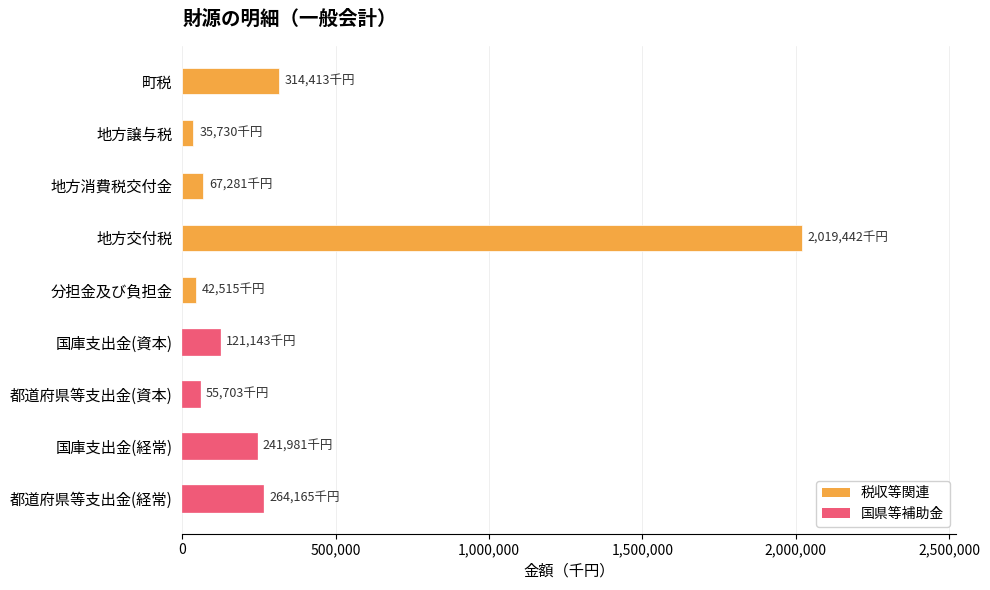

Which has a higher value, 分担金及び負担金 or 国庫支出金(経常)?

国庫支出金(経常)